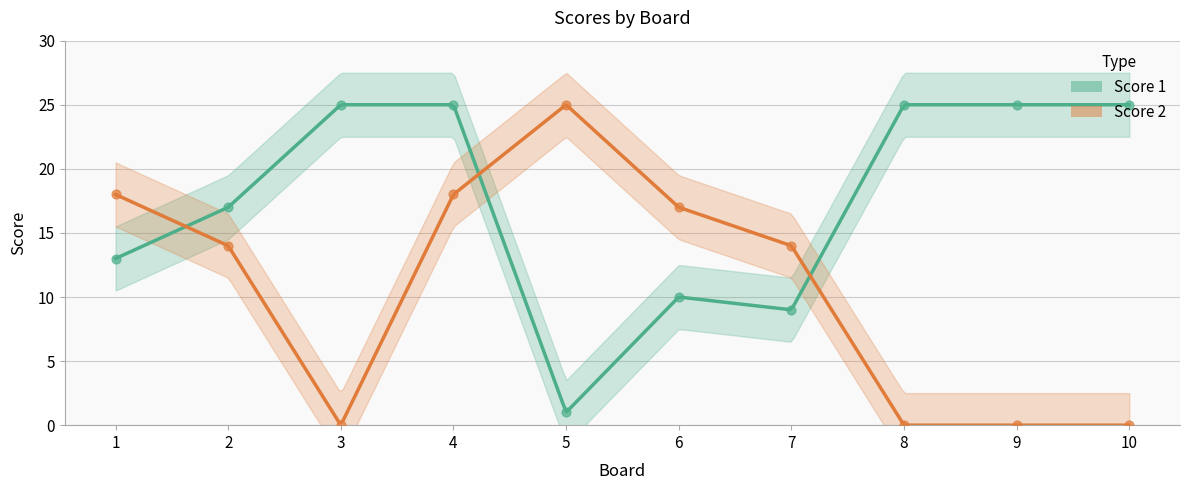

At which category is the sum across all series the highest?

4